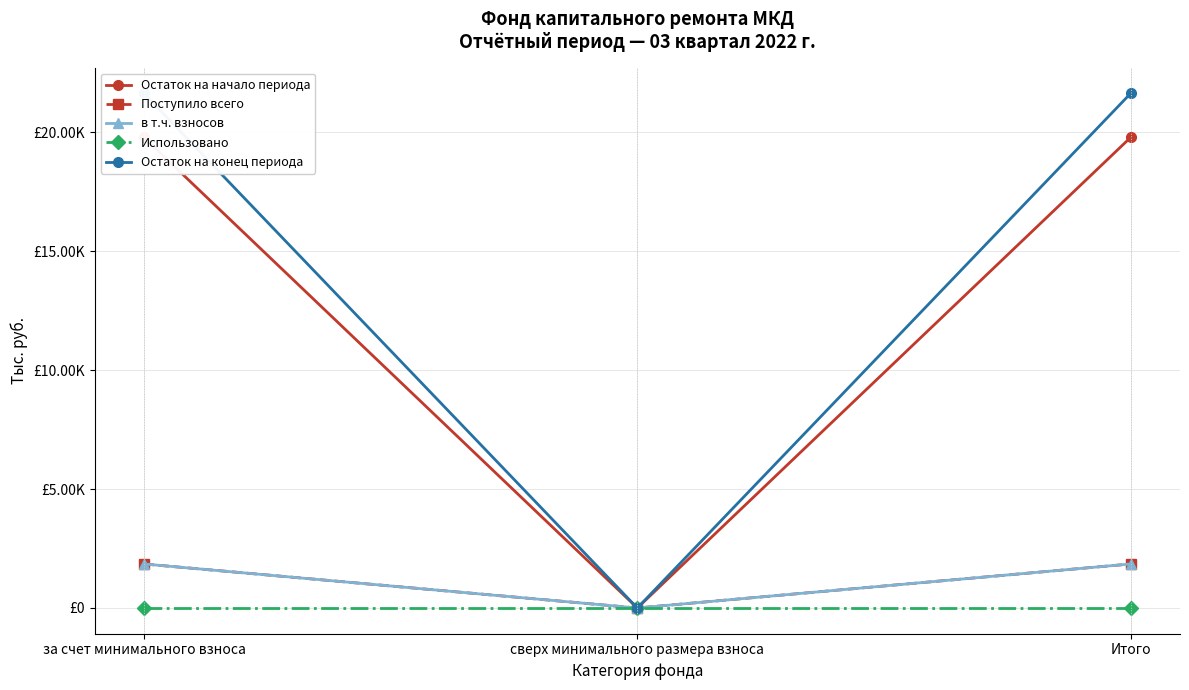

Does the chart have visible grid lines?

Yes